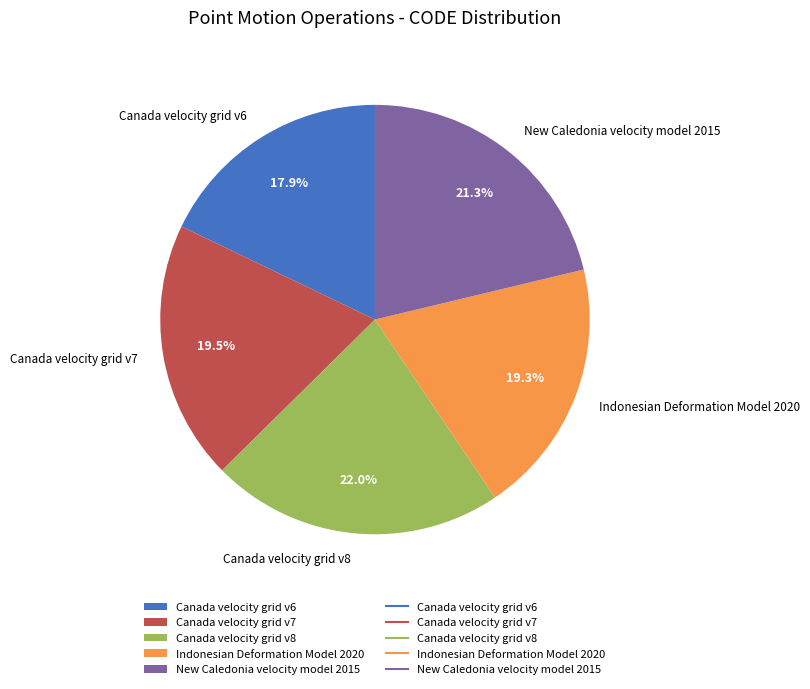

How many segments does this pie chart have?

5